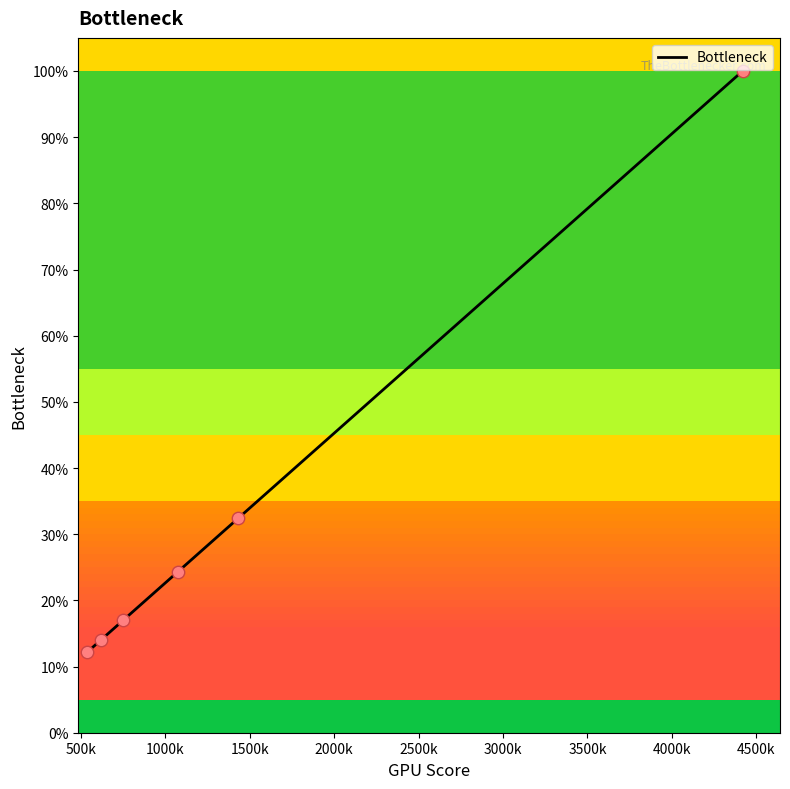

Between 751210 and 539103, which is larger?

751210